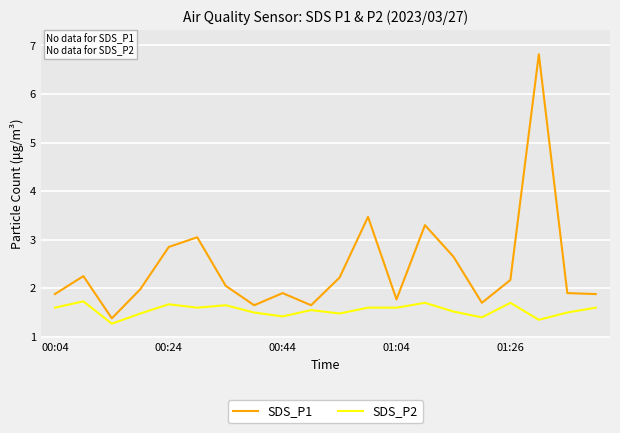

Which series has the largest range (max minus min)?

SDS_P1